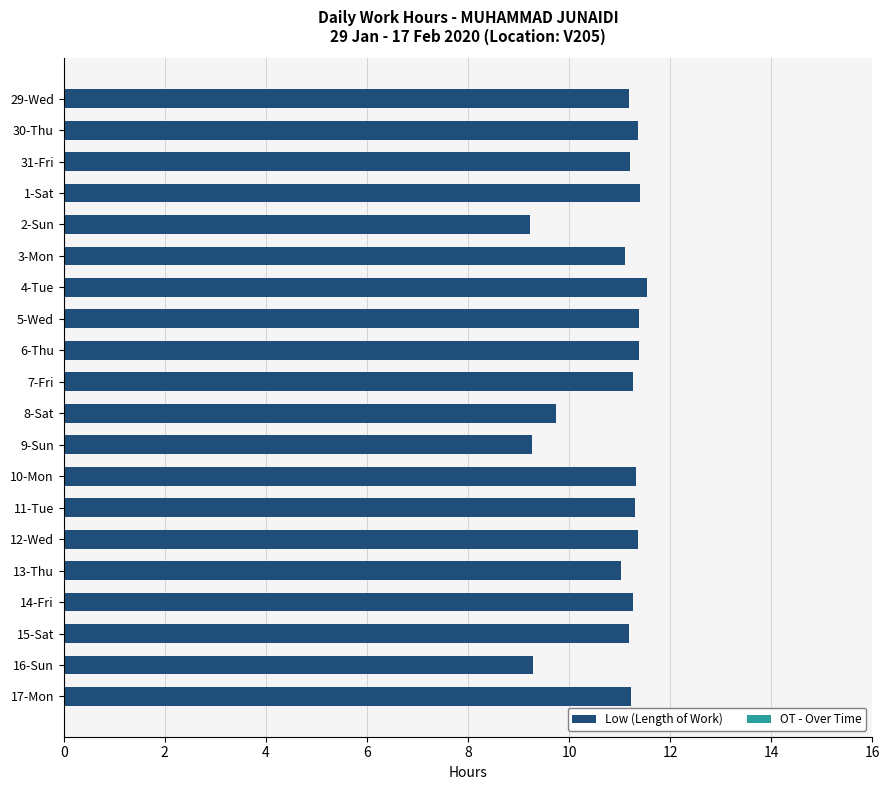

Is it true that the value at 3-Mon is 18.1?

False